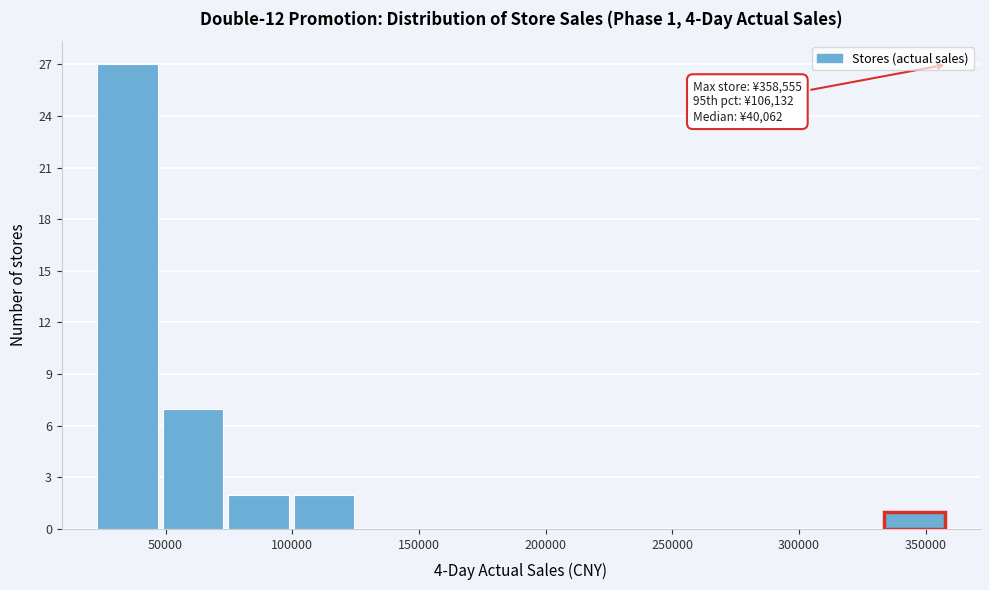

Over which range of the x-axis is the bar tallest?

20000 to 50000